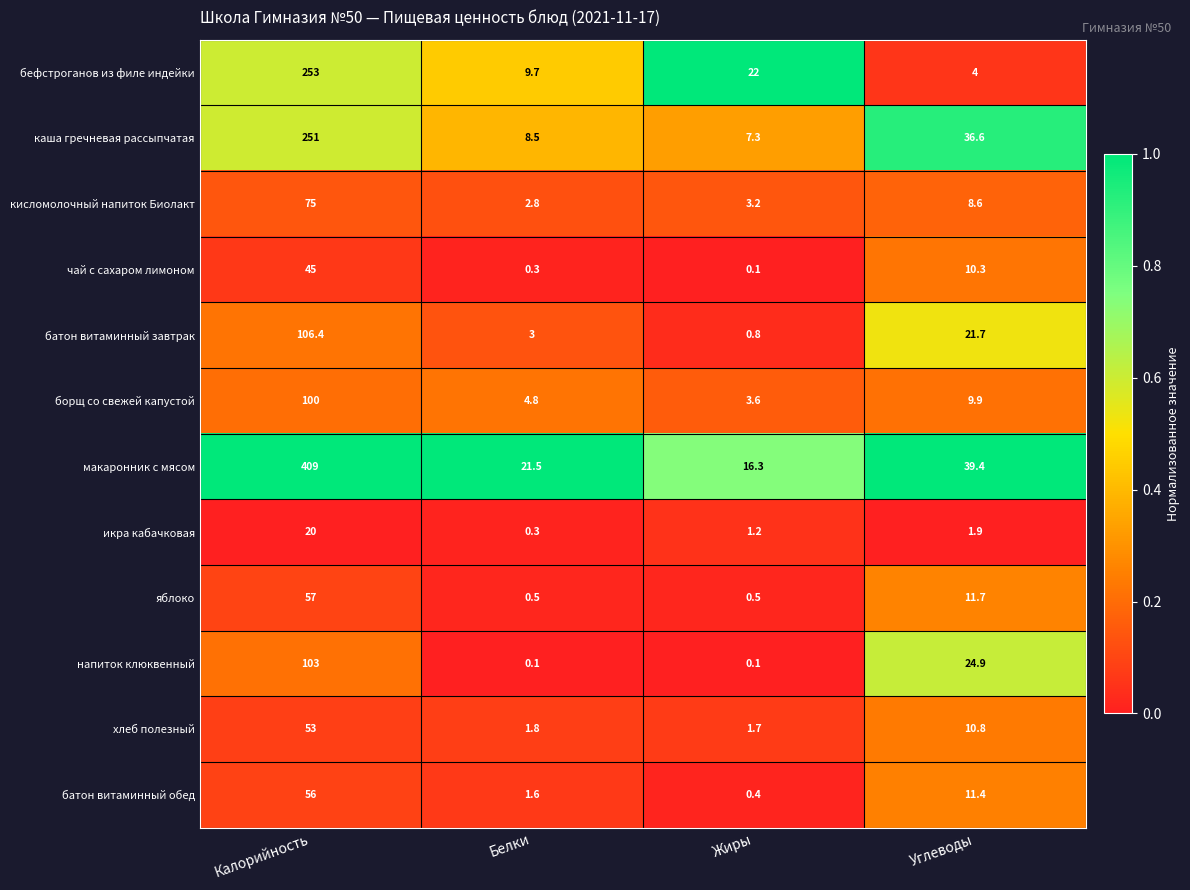

What is the total value across all series at Углеводы?

191.2